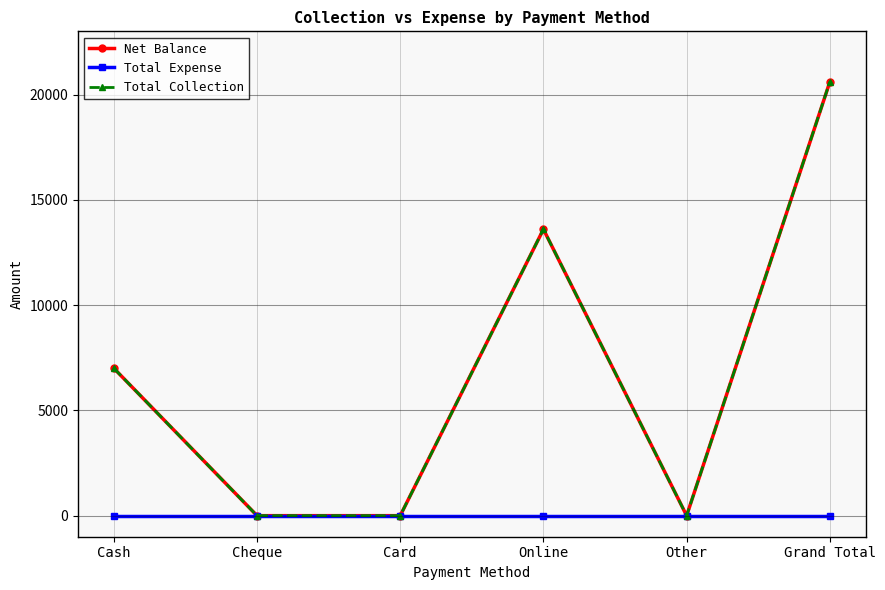

At how many categories does at least one series exceed 1492?

3